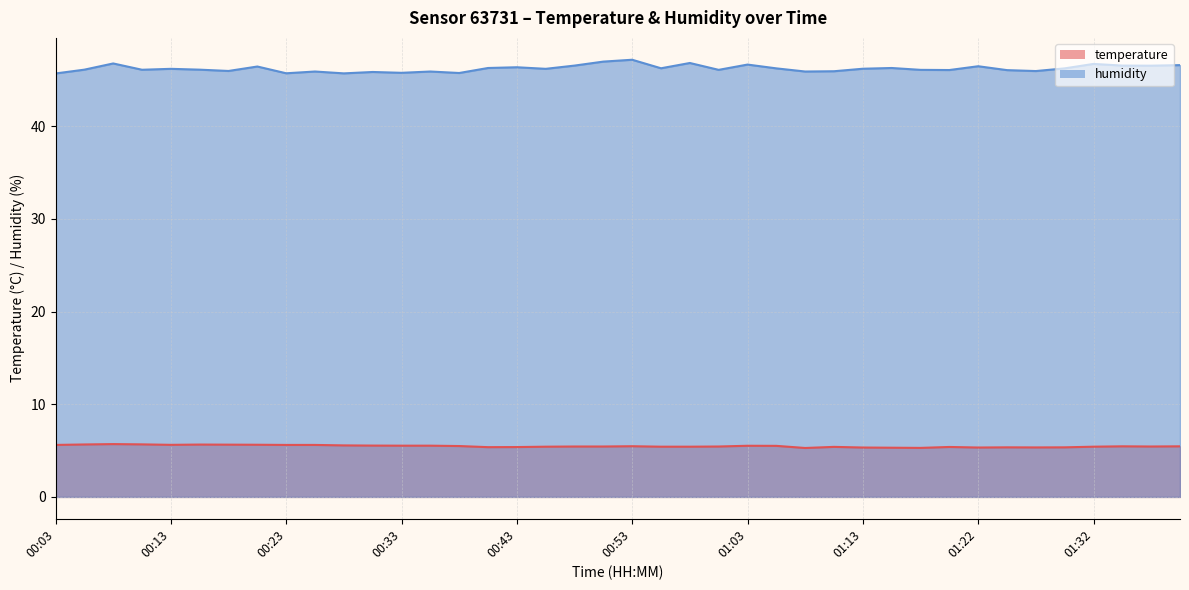

Between 00:55 and 00:33, which is larger?

00:33